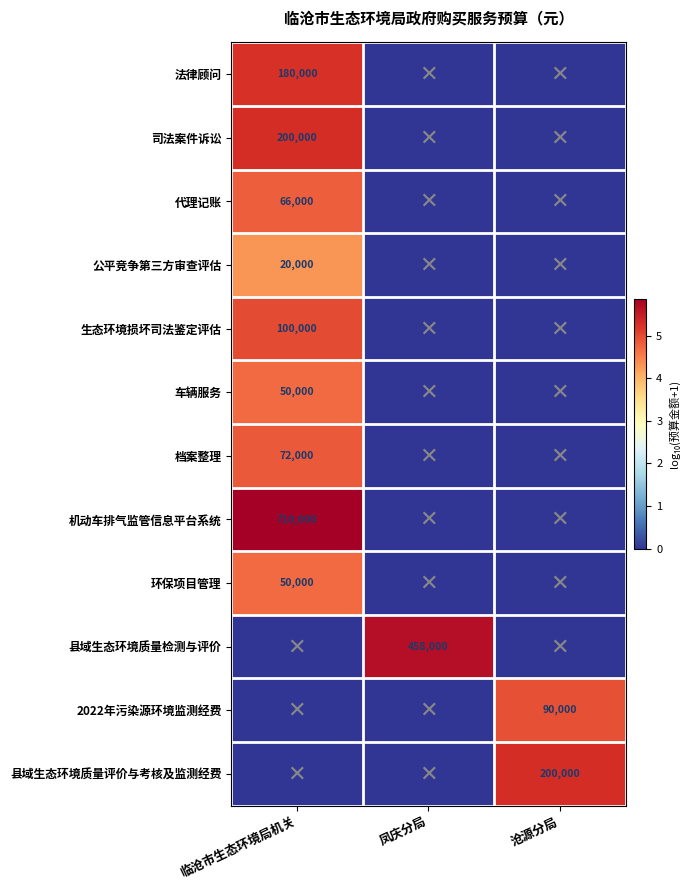

What is the greatest value displayed?

5.9